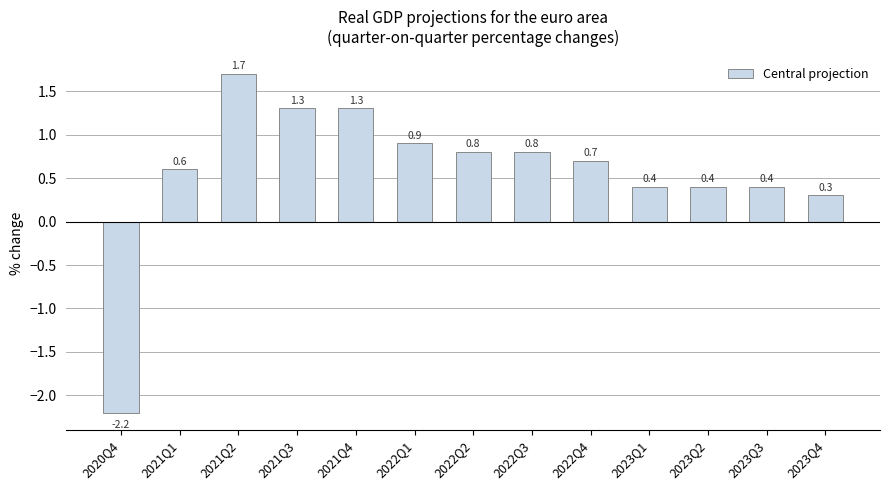

What is the difference between the values at 2023Q2 and 2021Q3?

0.9